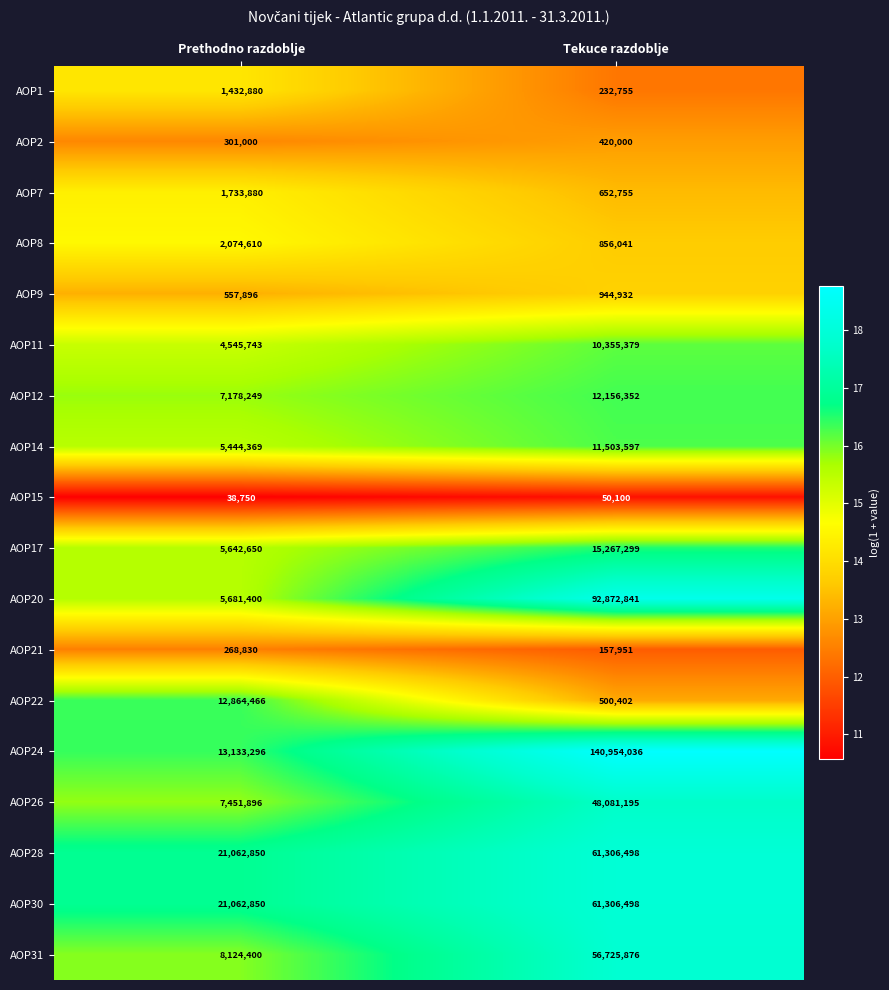

What is the spread (max minus min) of values at Prethodno razdoblje?

21024100